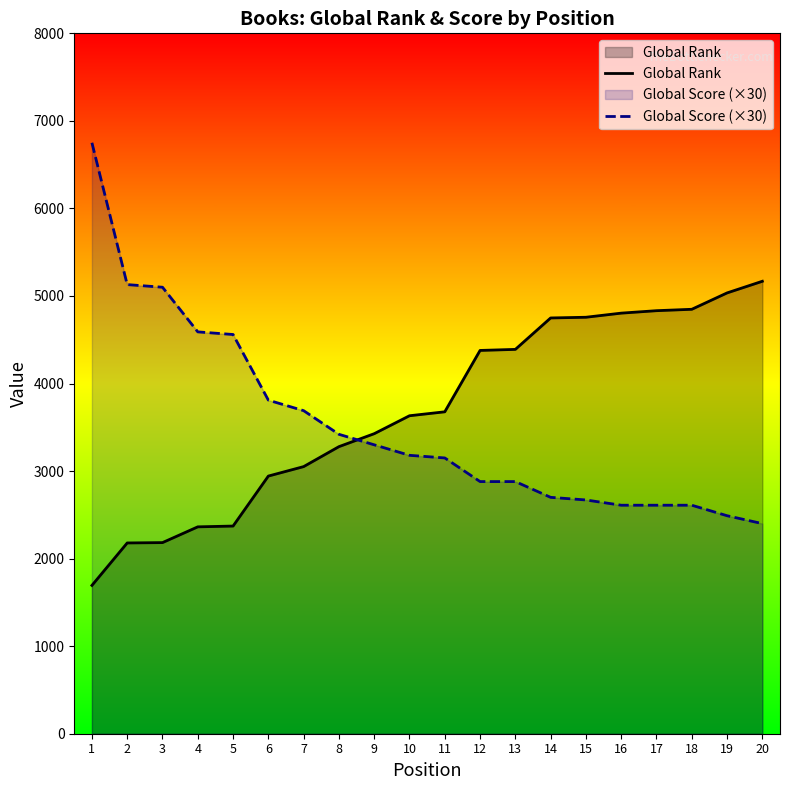

What is the maximum value shown in the chart?

6750